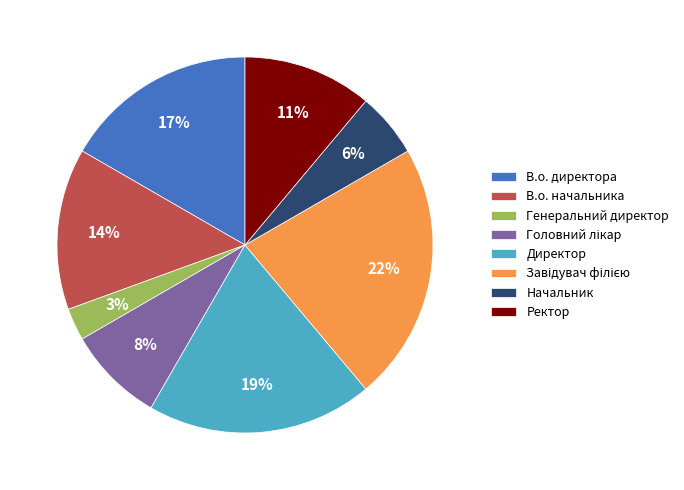

What percentage is the Начальник slice, to the nearest percent?

6%